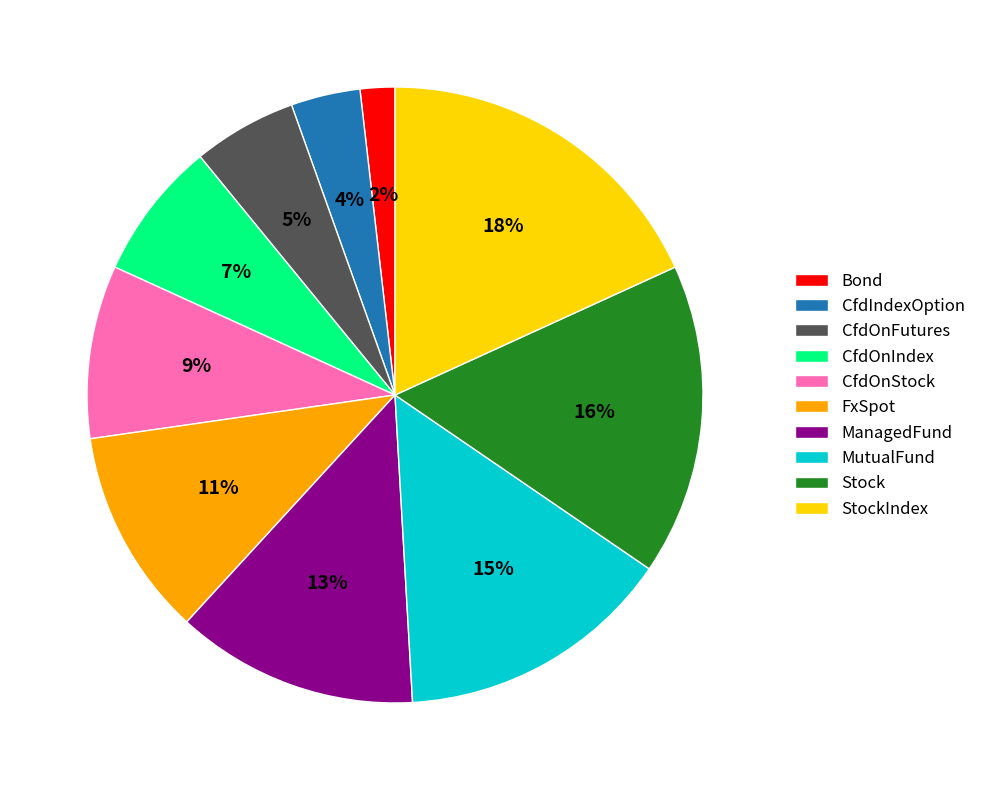

Which category has the biggest portion of the pie?

StockIndex